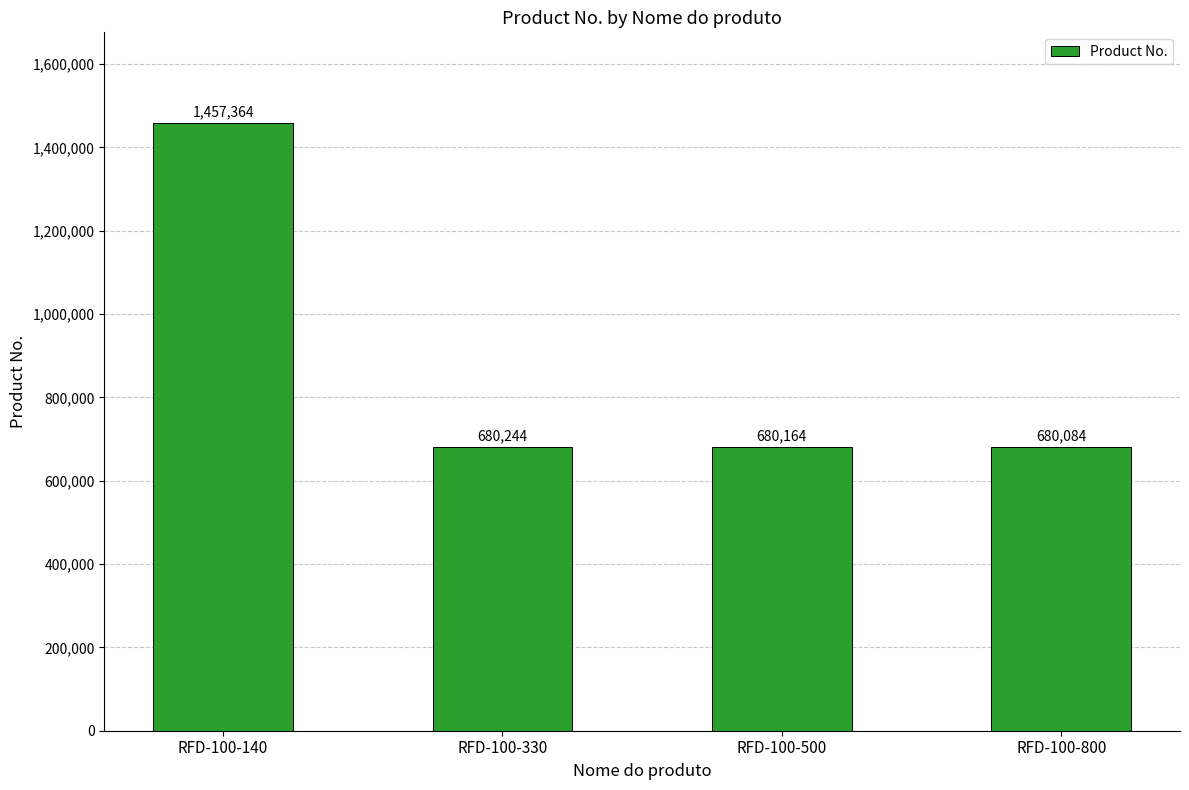

Reading left to right, what are all the values shown in this chart?

1457364	680244	680164	680084